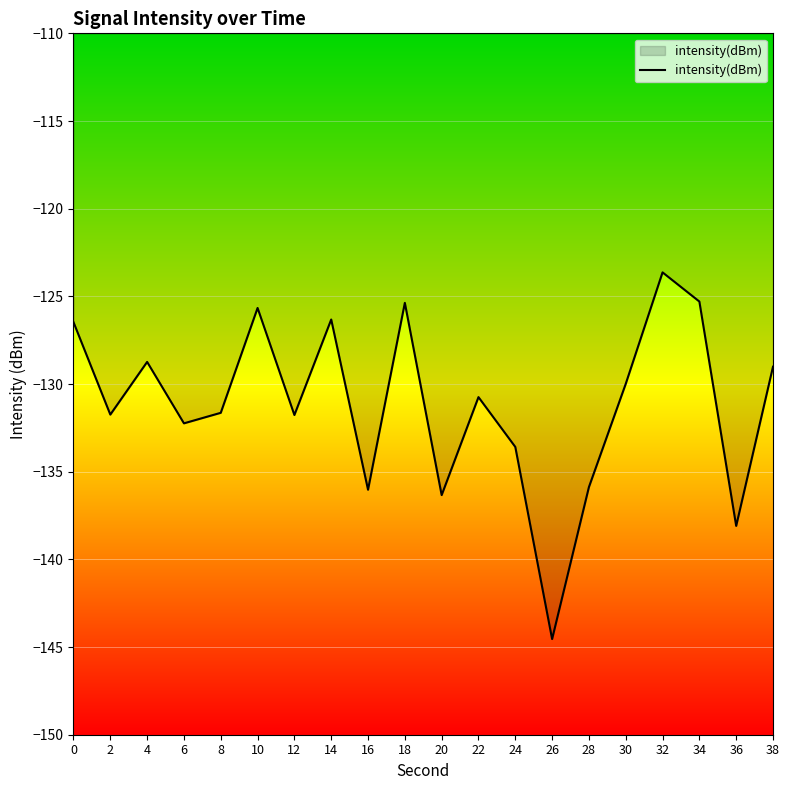

Count the number of categories in the chart.

20